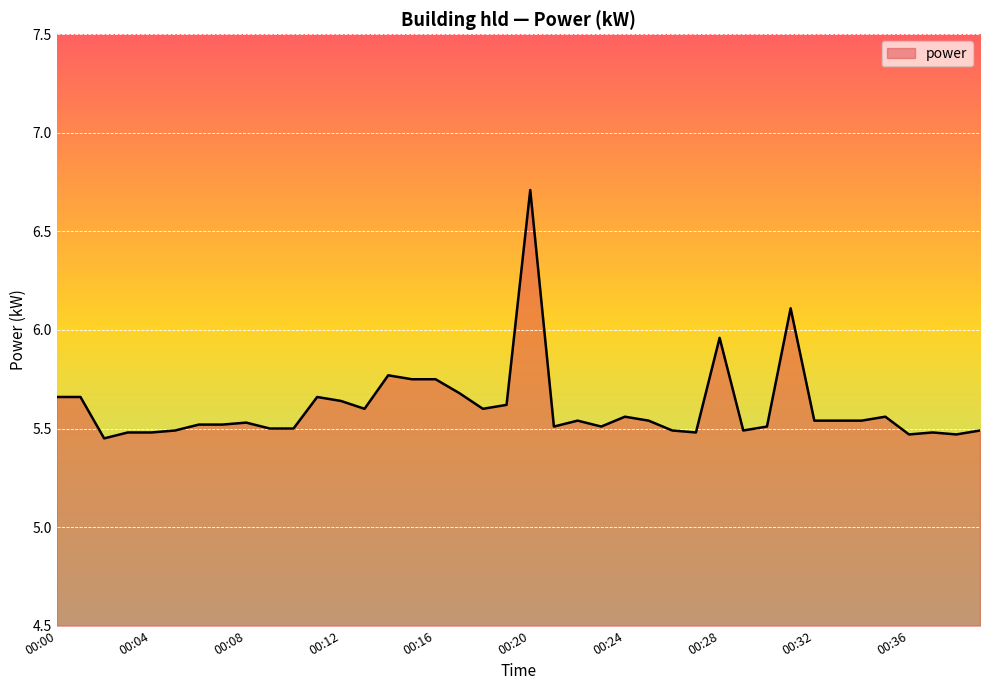

What is the greatest value displayed?

6.7